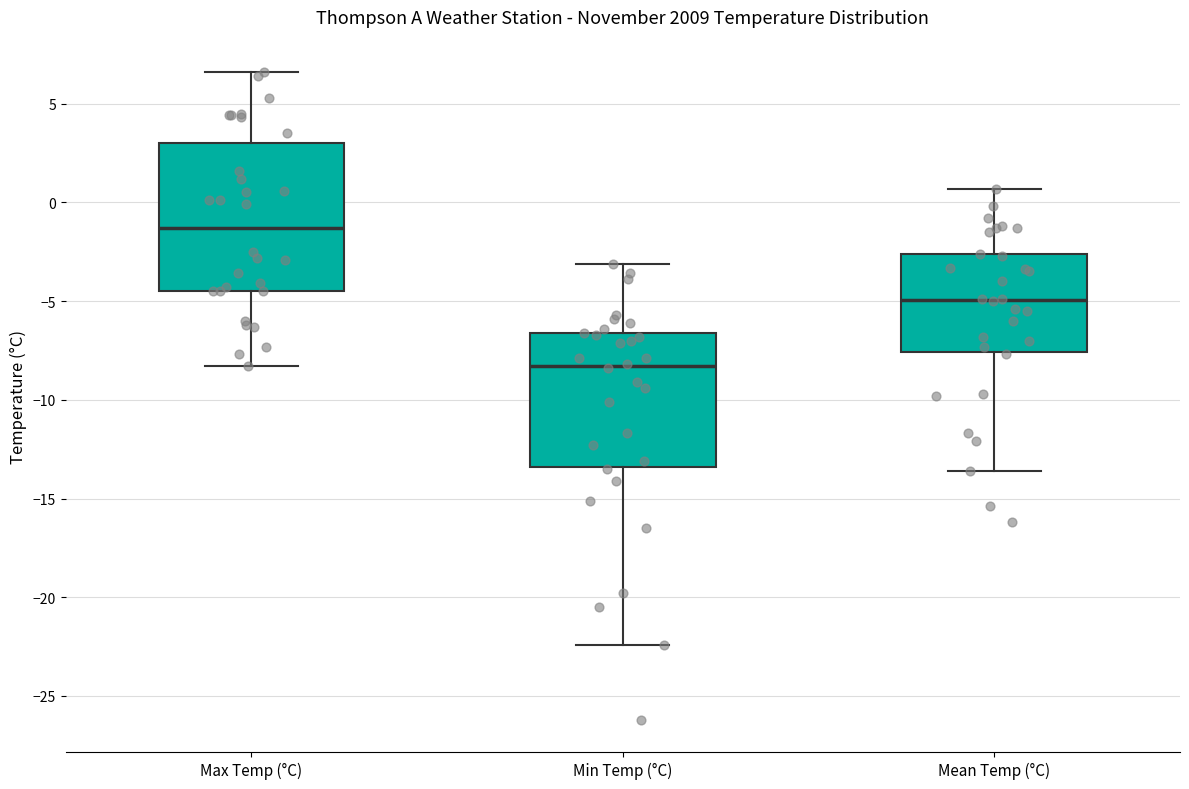

Reading left to right, transcribe this box plot: for each box, give where its median line is, the range the box spans, and where its two whiskers end, as read against the y-axis. The values are not printed on the chart, so give them approximately, as read against the axis.

Max Temp (°C): median -1.5, box -4.5 to 3.0, whiskers -8.5 to 6.5
Min Temp (°C): median -8.5, box -13.5 to -6.5, whiskers -22.5 to -3.0
Mean Temp (°C): median -5.0, box -7.5 to -2.5, whiskers -13.5 to 0.5